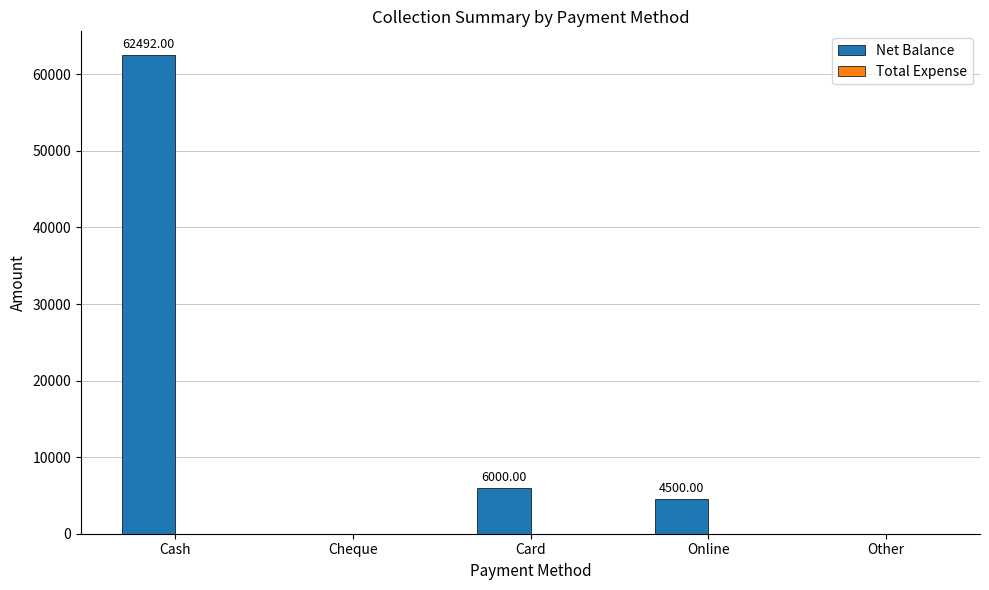

What is the sum of all values?

72992